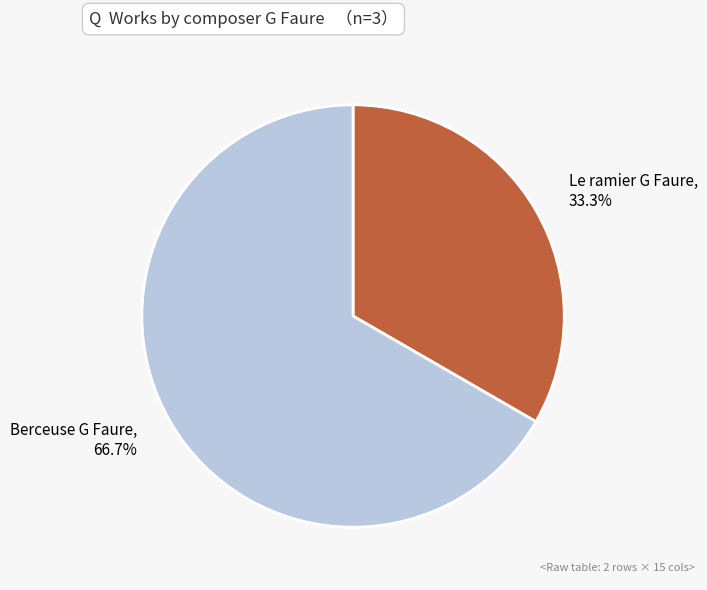

Combined, do Berceuse G Faure and Le ramier G Faure account for over 50%?

Yes